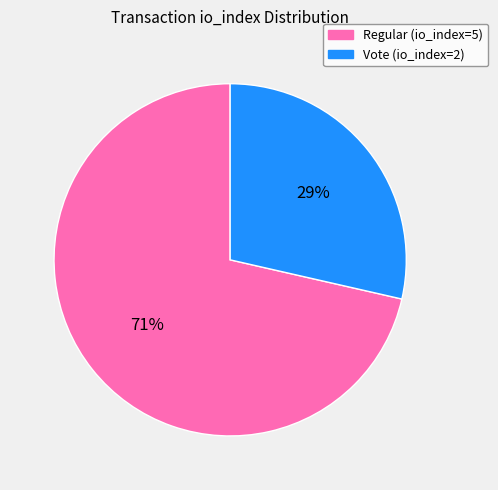

To the nearest percent, what is the combined percentage of Vote (io_index=2) and Regular (io_index=5)?

100%